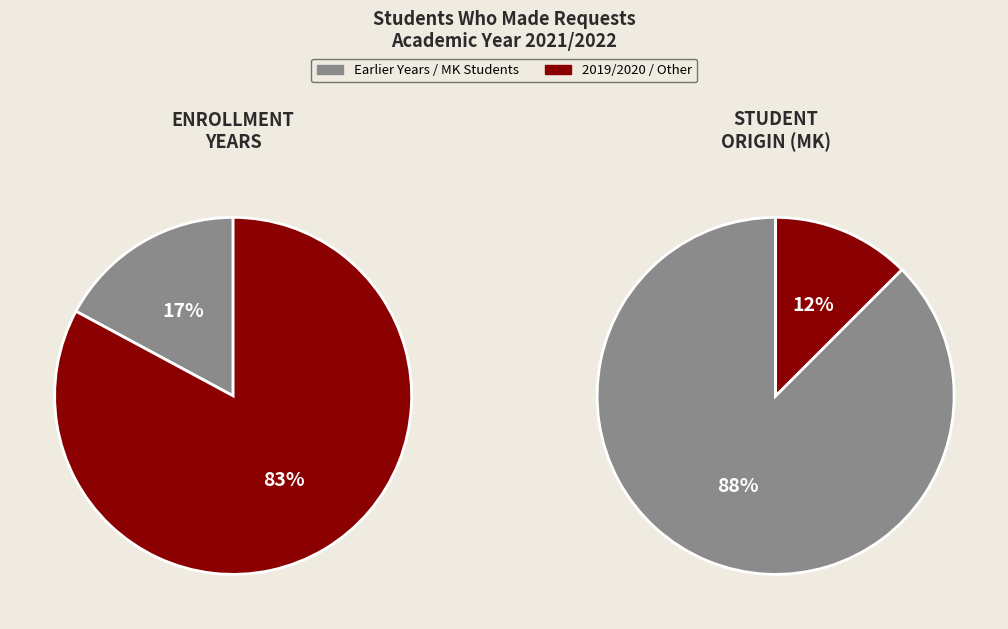

Is there any slice that represents more than half of the pie?

Yes